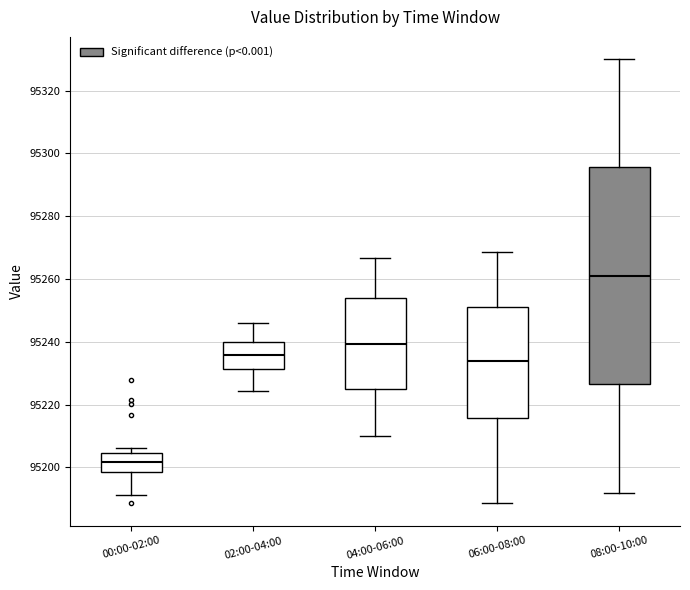

Reading left to right, read every box against the y-axis: the position of its median line, the range the box covers, and the ends of its whiskers. The values are not printed on the chart, so give them approximately, as read against the axis.

00:00-02:00: median 95202, box 95198 to 95204, whiskers 95192 to 95206
02:00-04:00: median 95236, box 95232 to 95240, whiskers 95224 to 95246
04:00-06:00: median 95240, box 95224 to 95254, whiskers 95210 to 95266
06:00-08:00: median 95234, box 95216 to 95250, whiskers 95188 to 95268
08:00-10:00: median 95262, box 95226 to 95296, whiskers 95192 to 95330